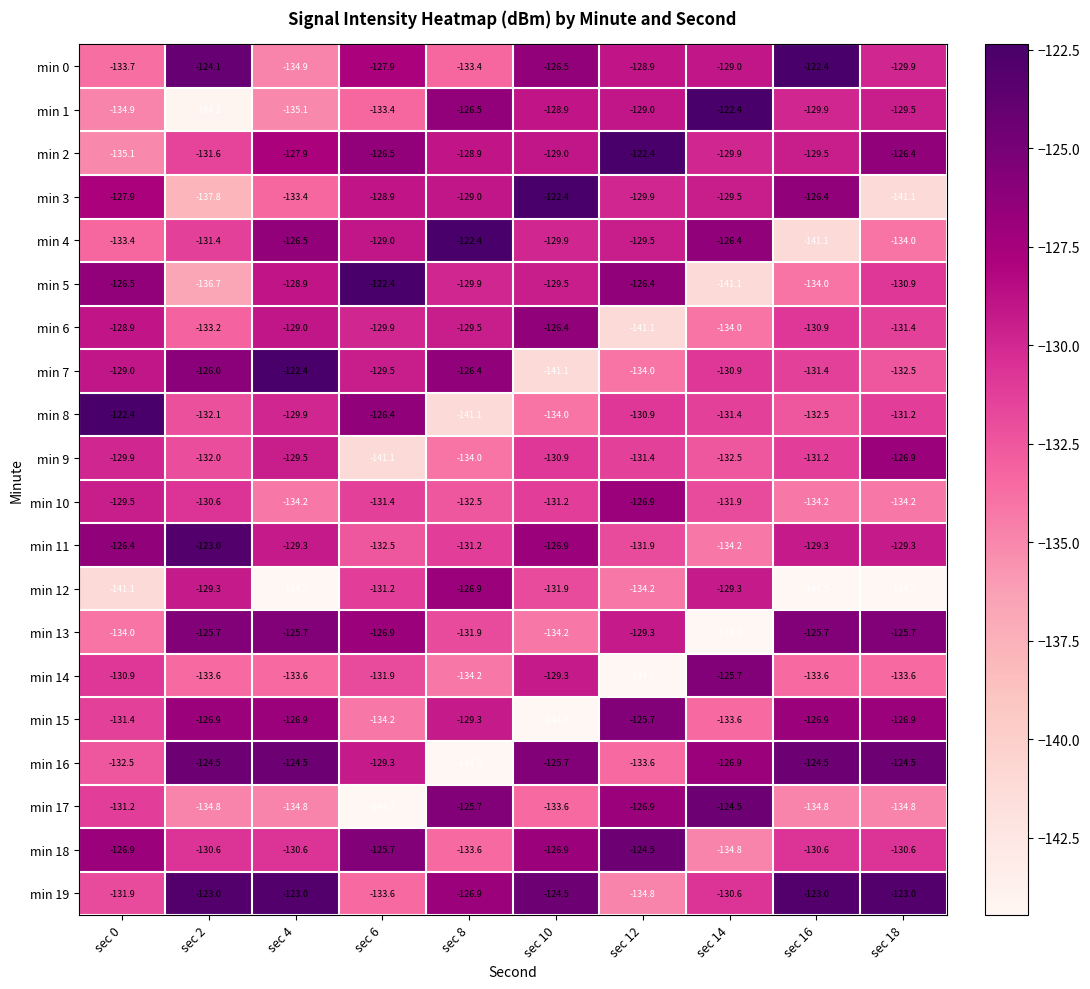

True or false: min 7 has a value of -132.5 at sec 18.

True